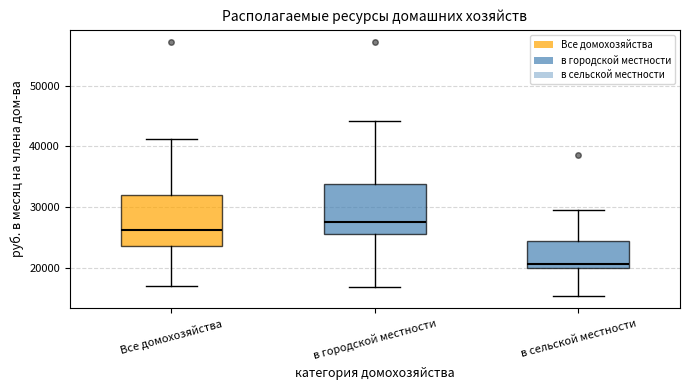

Reading left to right, read every box against the y-axis: the position of its median line, the range the box covers, and the ends of its whiskers. The values are not printed on the chart, so give them approximately, as read against the axis.

Все домохозяйства: median 26000, box 24000 to 32000, whiskers 17000 to 41000
в городской местности: median 28000, box 26000 to 34000, whiskers 17000 to 44000
в сельской местности: median 21000, box 20000 to 25000, whiskers 16000 to 30000